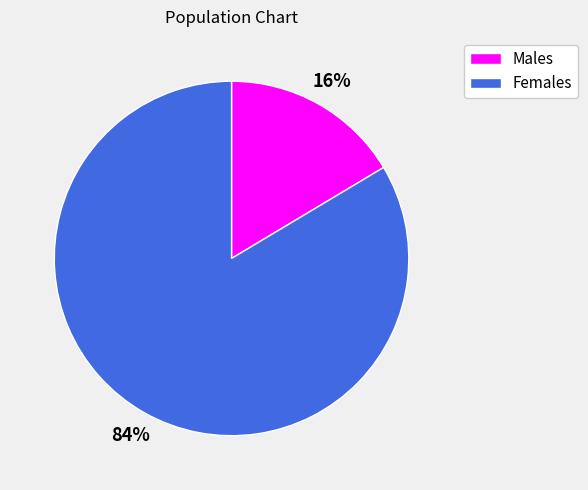

To the nearest percent, what is the average slice percentage?

50%